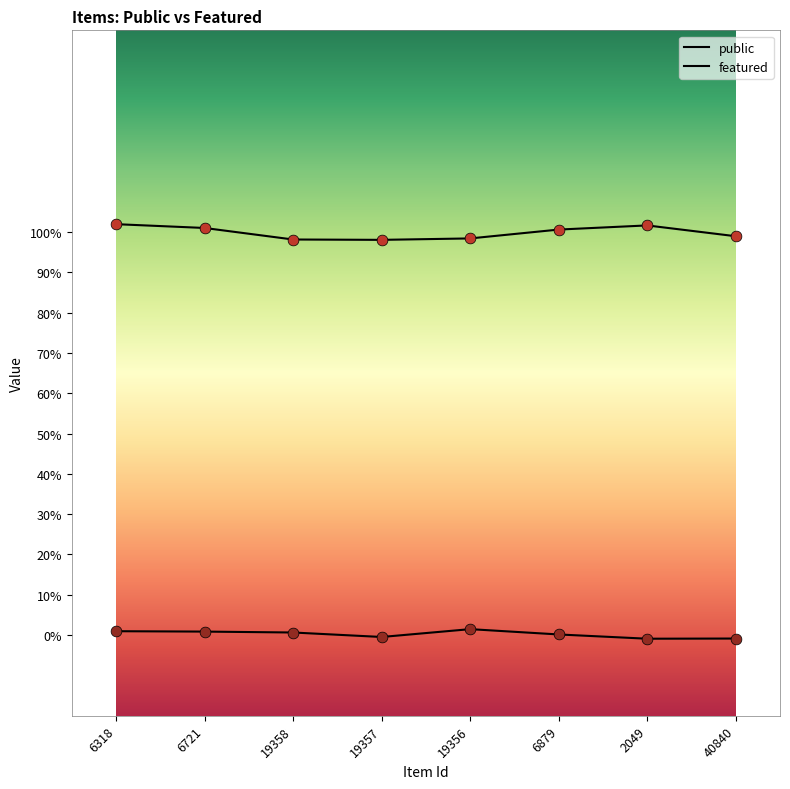

Is the value of public at 2049 greater than the value of featured at 19356?

Yes